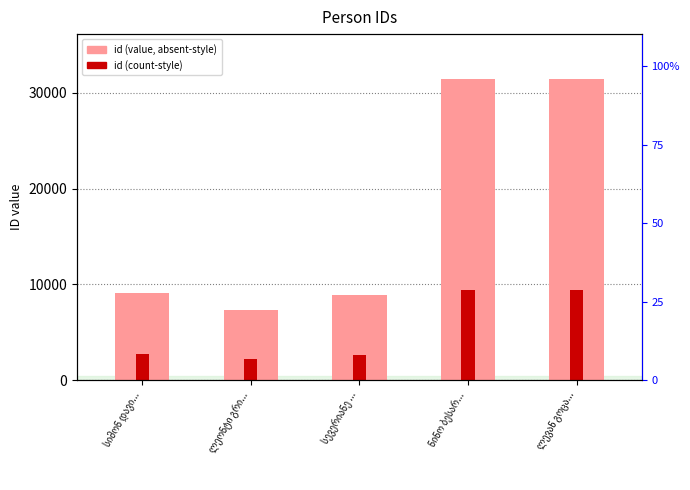

Is the value of id (count) at სევერიანე ... greater than the value of id (value) at ნინო ბესარ...?

No